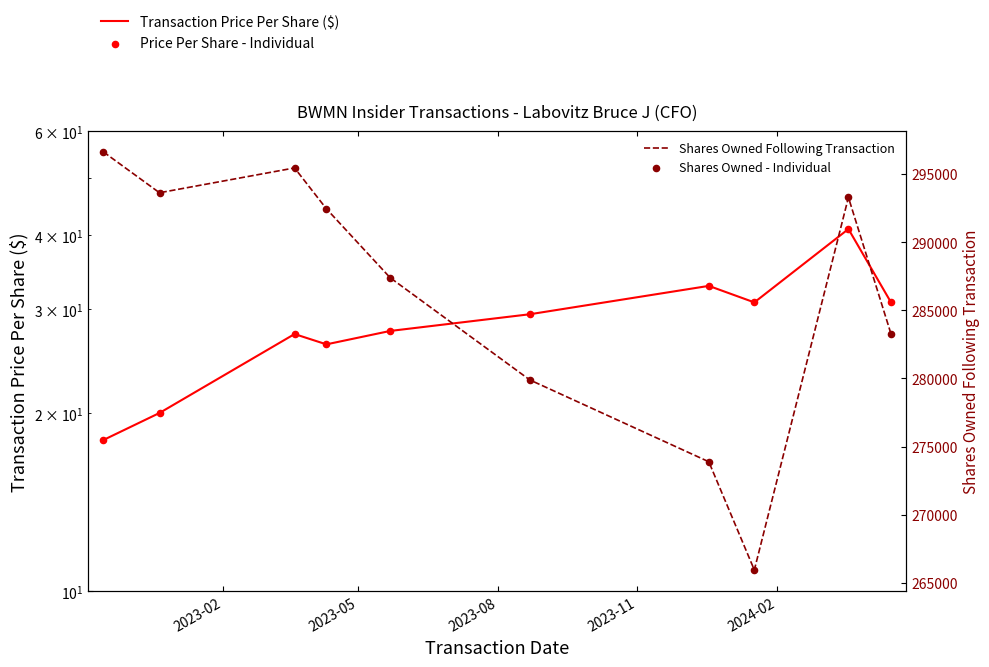

Which series reaches the maximum Y coordinate?

Shares Owned Following Transaction